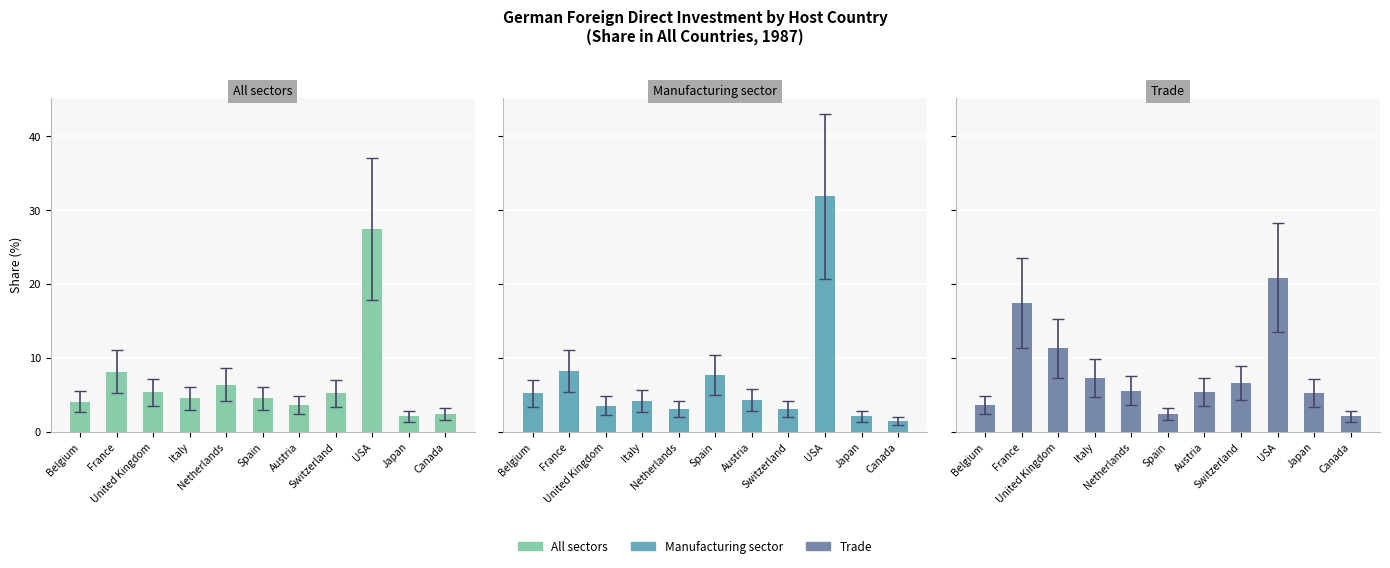

At how many categories does at least one series exceed 25?

1